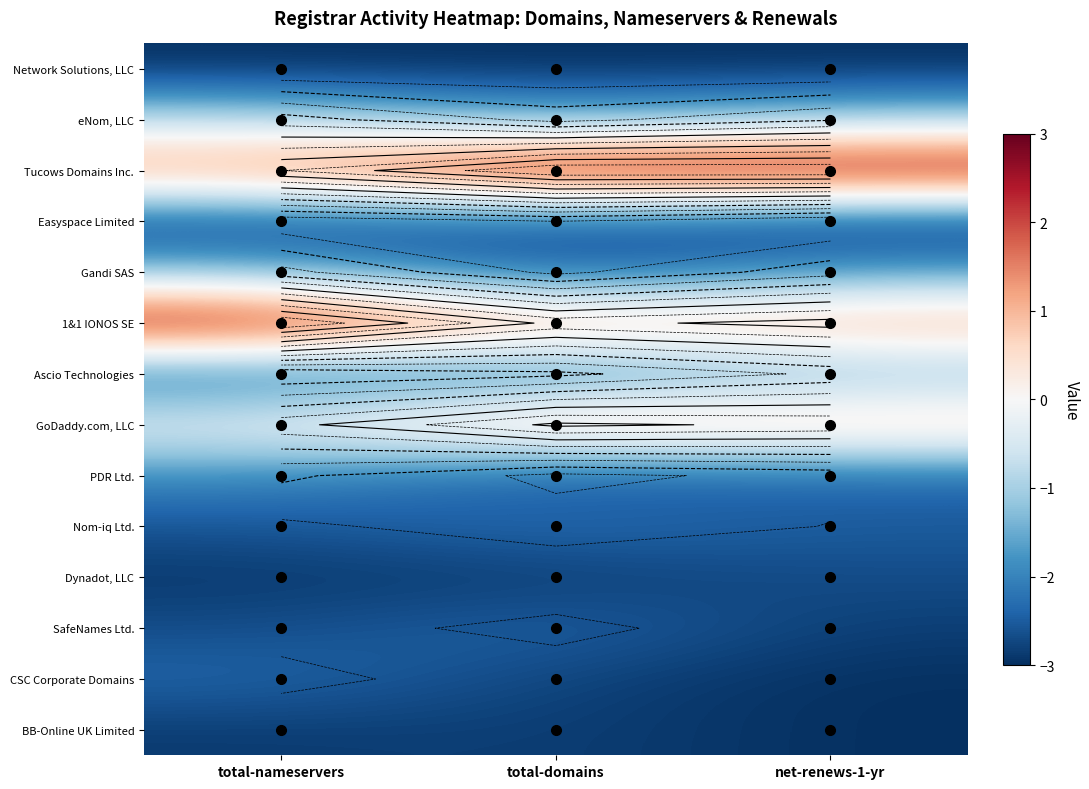

List the labels in order of 1&1 IONOS SE value, smallest first.

total-domains, net-renews-1-yr, total-nameservers